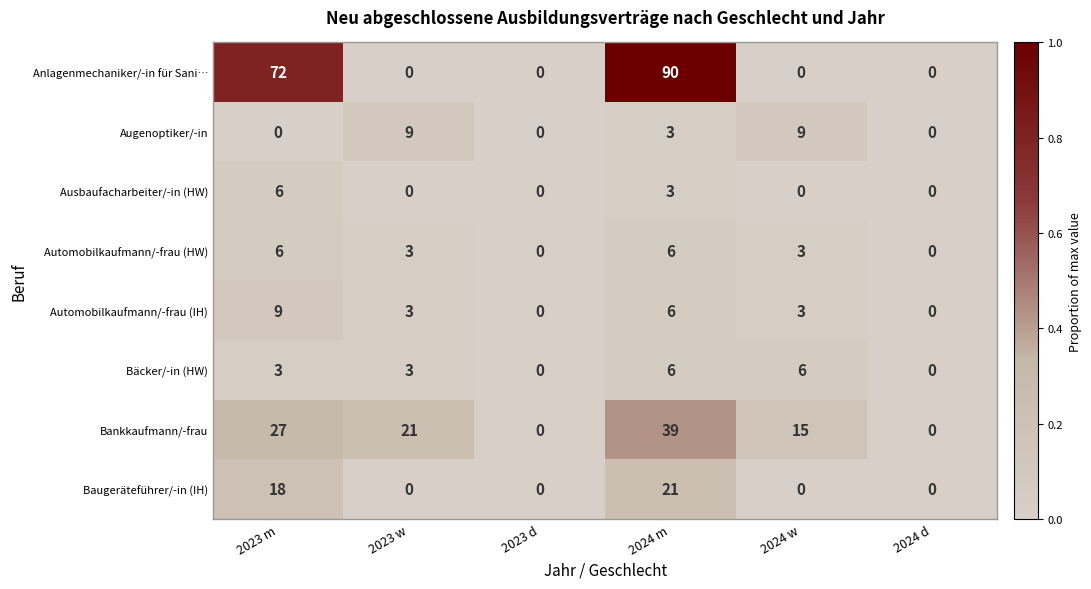

What is the maximum value shown in the chart?

90